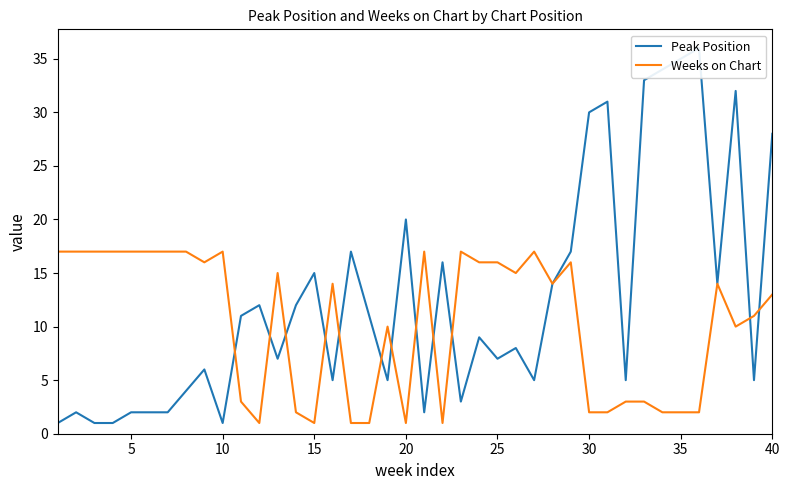

Reading left to right, extract all data points from this chart.

Peak Position: 1	2	1	1	2	2	2	4	6	1	11	12	7	12	15	5	17	11	5	20	2	16	3	9	7	8	5	14	17	30	31	5	33	34	35	36	14	32	5	28
Weeks on Chart: 17	17	17	17	17	17	17	17	16	17	3	1	15	2	1	14	1	1	10	1	17	1	17	16	16	15	17	14	16	2	2	3	3	2	2	2	14	10	11	13